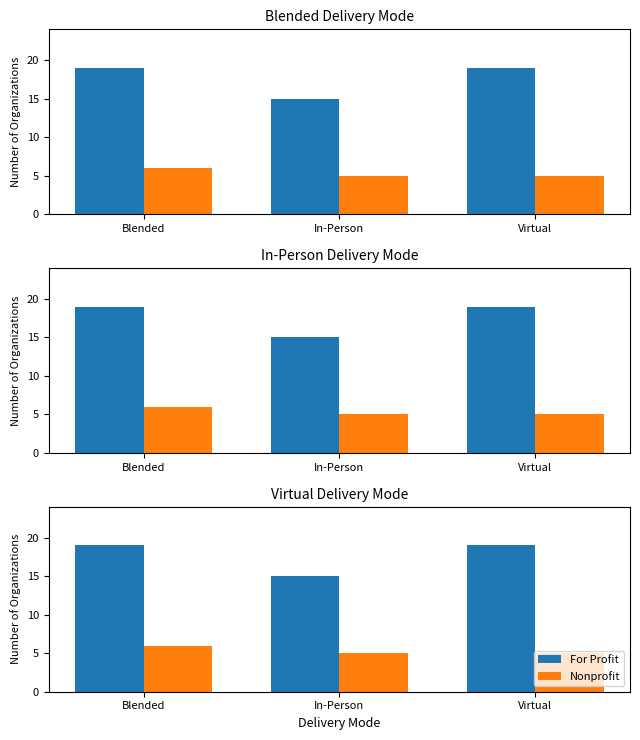

List the series in order of their peak value, highest first.

For Profit, Nonprofit